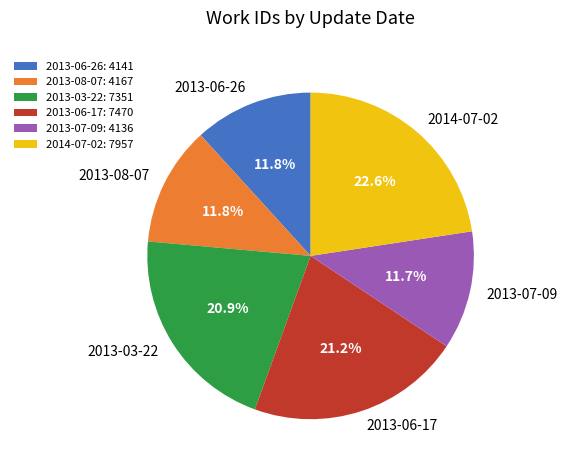

The 2013-03-22 slice represents 6% of the pie. True or false?

False